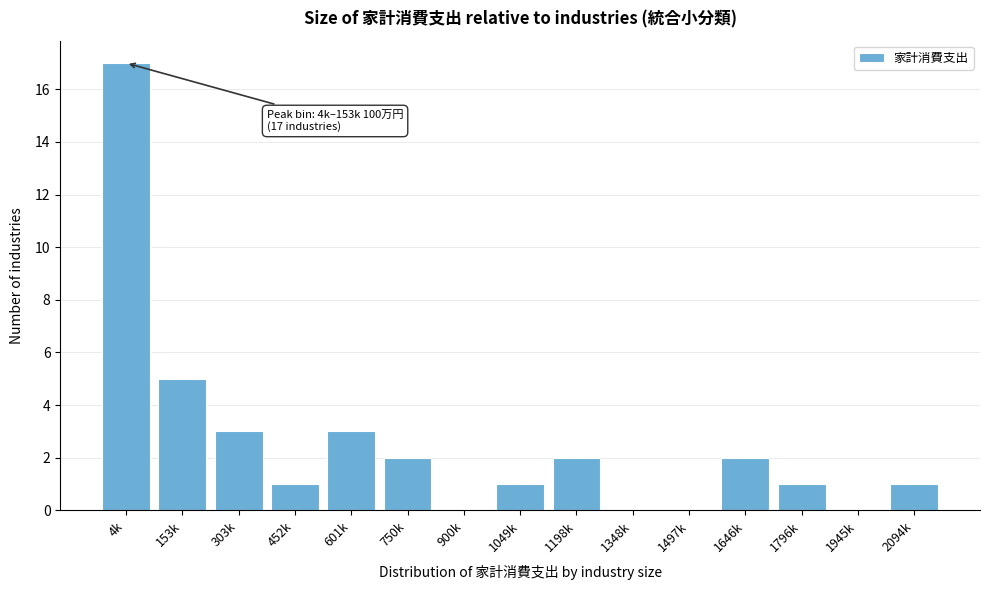

Reading left to right, extract all data points from this chart.

4k=17	153k=5	303k=3	452k=1	601k=3	750k=2	900k=0	1049k=1	1198k=2	1348k=0	1497k=0	1646k=2	1796k=1	1945k=0	2094k=1